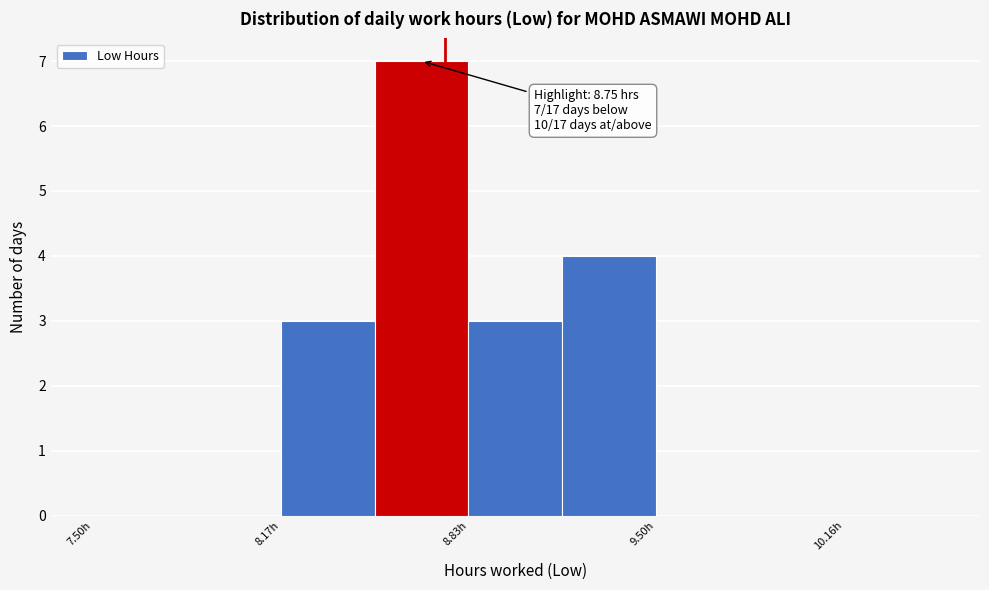

Around what value on the x-axis is the tallest bar? Give the approximate position of its centre, as read against the axis.

8.7